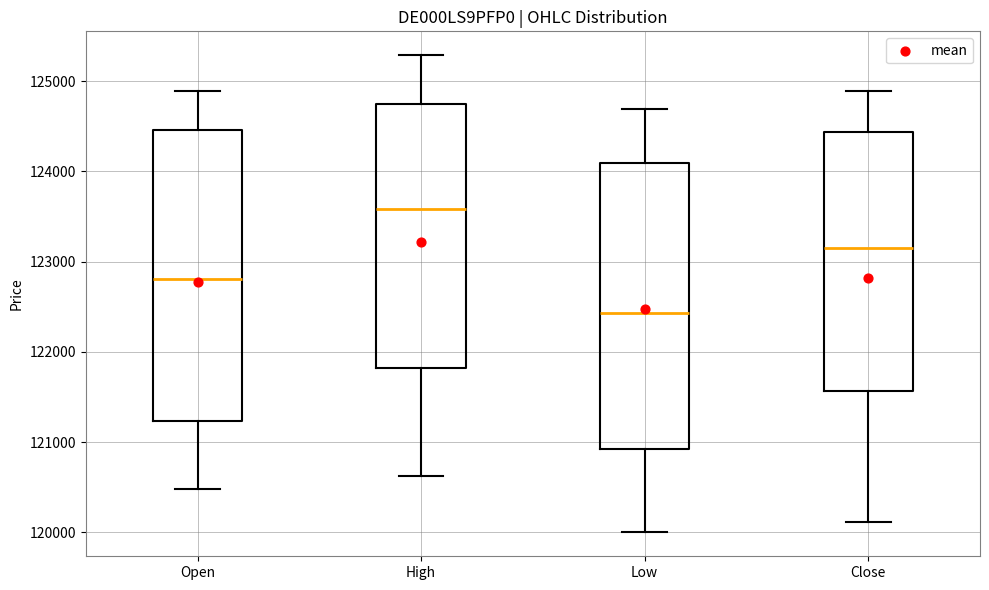

Where does the median line of the box for Low sit on the y-axis? The values are not printed on the chart, so give them approximately, as read against the axis.

122400